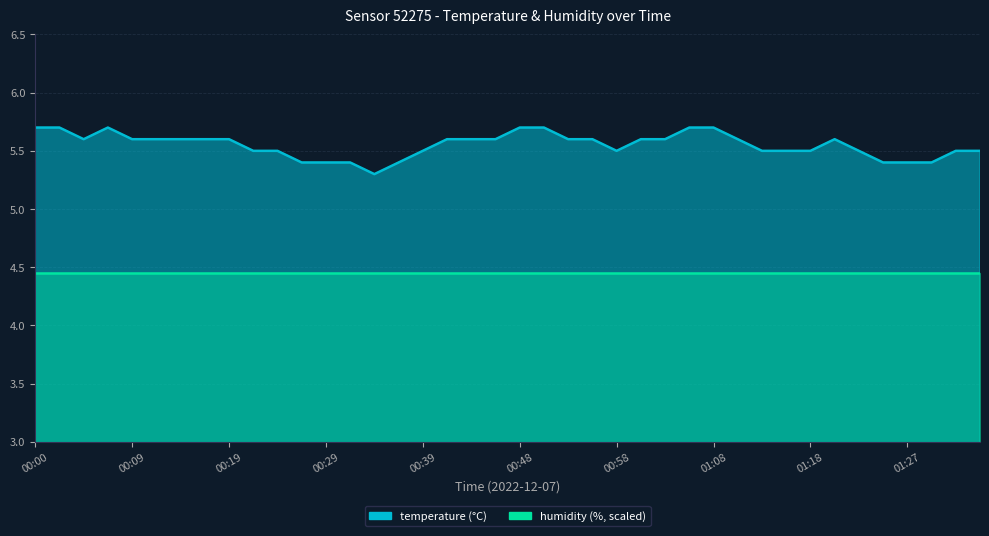

True or false: the data shows 5.7 at 00:00.

True